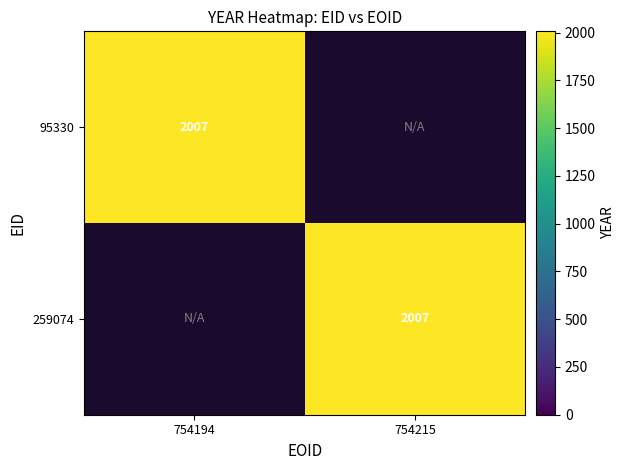

Which series has the largest range (max minus min)?

95330